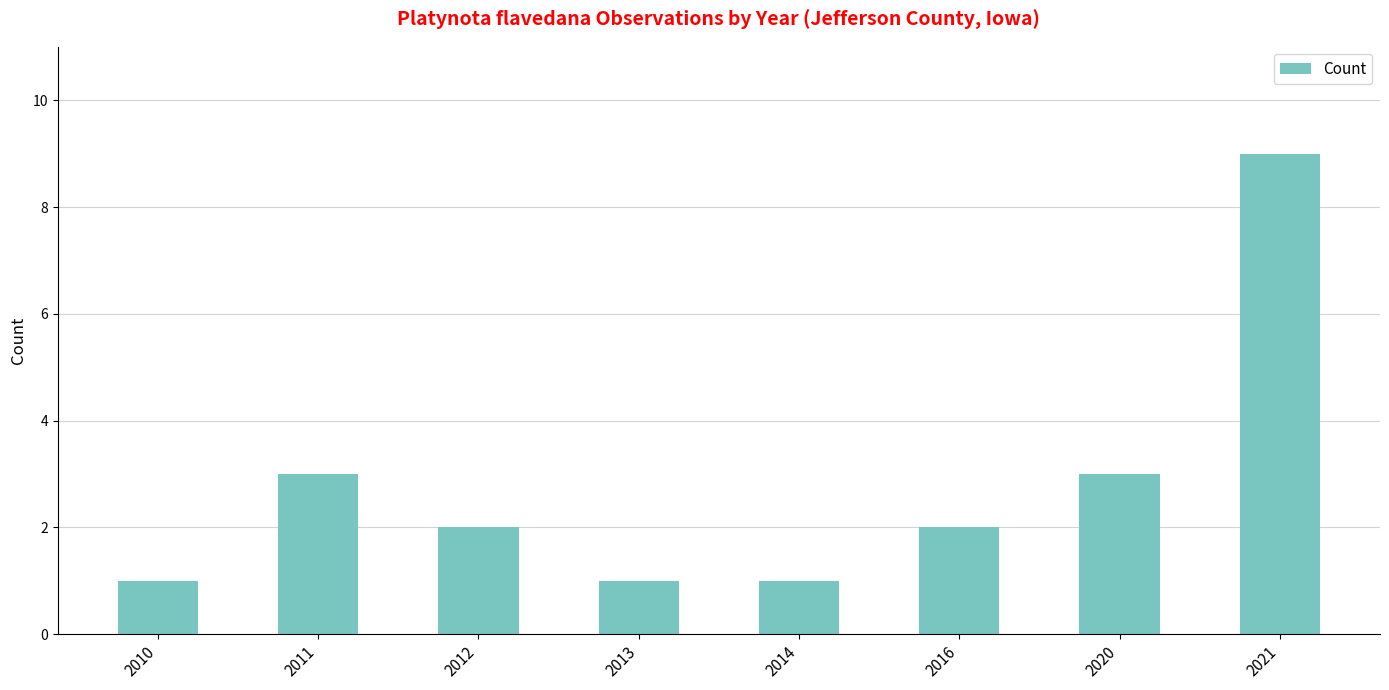

Between 2021 and 2013, which is larger?

2021